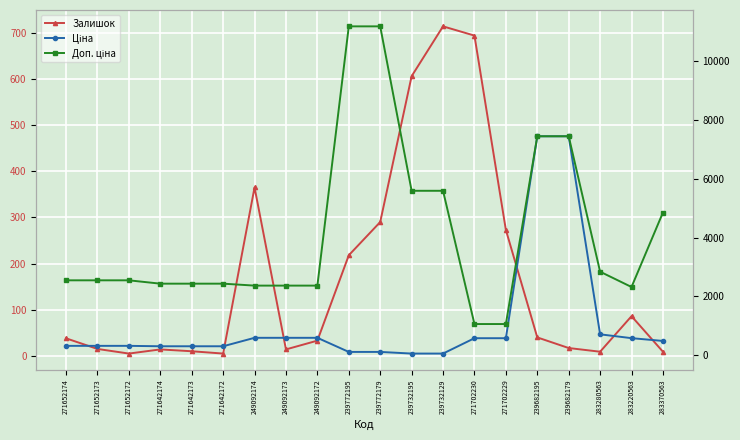

True or false: Ціна has more than 2 points higher than both neighbors.

False